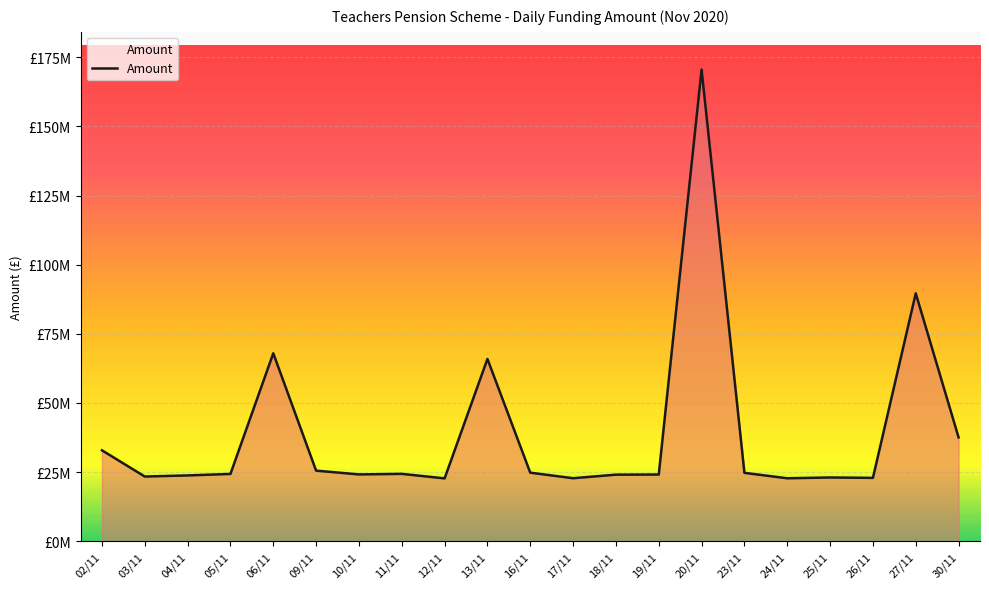

What is the change in value from 18/11 to 26/11?

-1167534.5